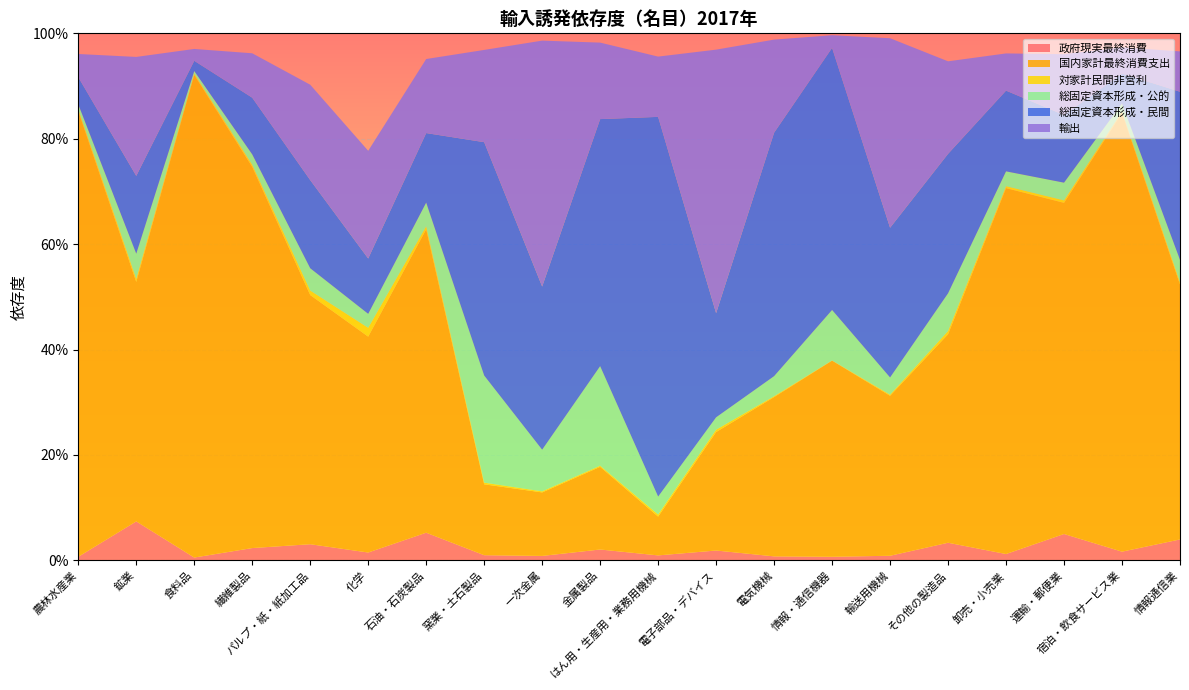

Reading right to left, extract all data points from this chart.

政府現実最終消費: 0.0	0.0	0.1	0.0	0.0	0.0	0.0	0.0	0.0	0.0	0.0	0.0	0.0	0.1	0.0	0.0	0.0	0.0	0.1	0.0
国内家計最終消費支出: 0.5	0.8	0.6	0.7	0.4	0.3	0.4	0.3	0.2	0.1	0.2	0.1	0.1	0.6	0.4	0.5	0.7	0.9	0.5	0.8
対家計民間非営利: 0.0	0.0	0.0	0.0	0.0	0.0	0.0	0.0	0.0	0.0	0.0	0.0	0.0	0.0	0.0	0.0	0.0	0.0	0.0	0.0
総固定資本形成・公的: 0.0	0.0	0.0	0.0	0.1	0.0	0.1	0.0	0.0	0.0	0.2	0.1	0.2	0.0	0.0	0.0	0.0	0.0	0.0	0.0
総固定資本形成・民間: 0.3	0.1	0.1	0.2	0.3	0.3	0.5	0.5	0.2	0.7	0.5	0.3	0.4	0.1	0.1	0.2	0.1	0.0	0.1	0.1
輸出: 0.1	0.0	0.1	0.1	0.2	0.4	0.0	0.2	0.5	0.1	0.1	0.5	0.2	0.1	0.2	0.2	0.1	0.0	0.2	0.0